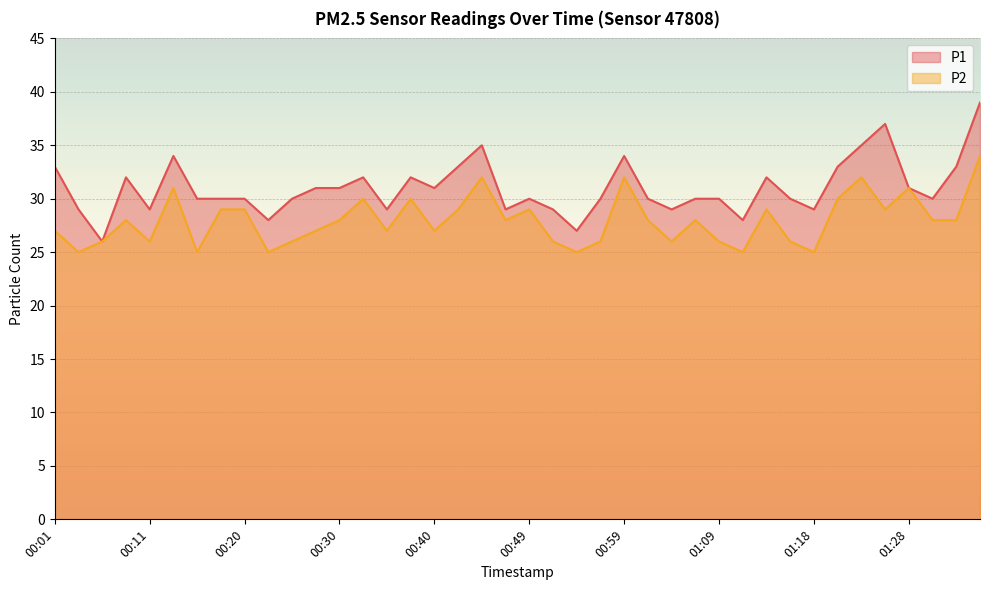

Which label corresponds to the smallest value in the chart?

00:03